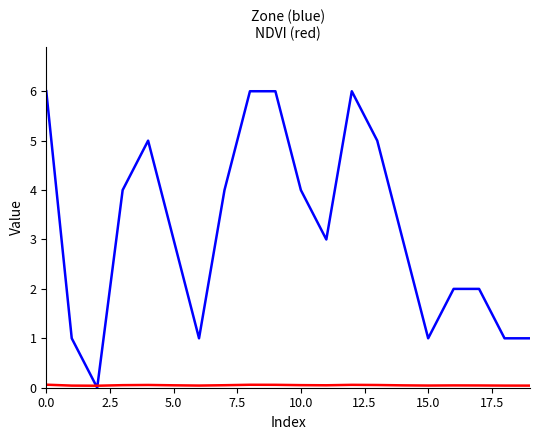

What is the maximum value shown in the chart?

6.0